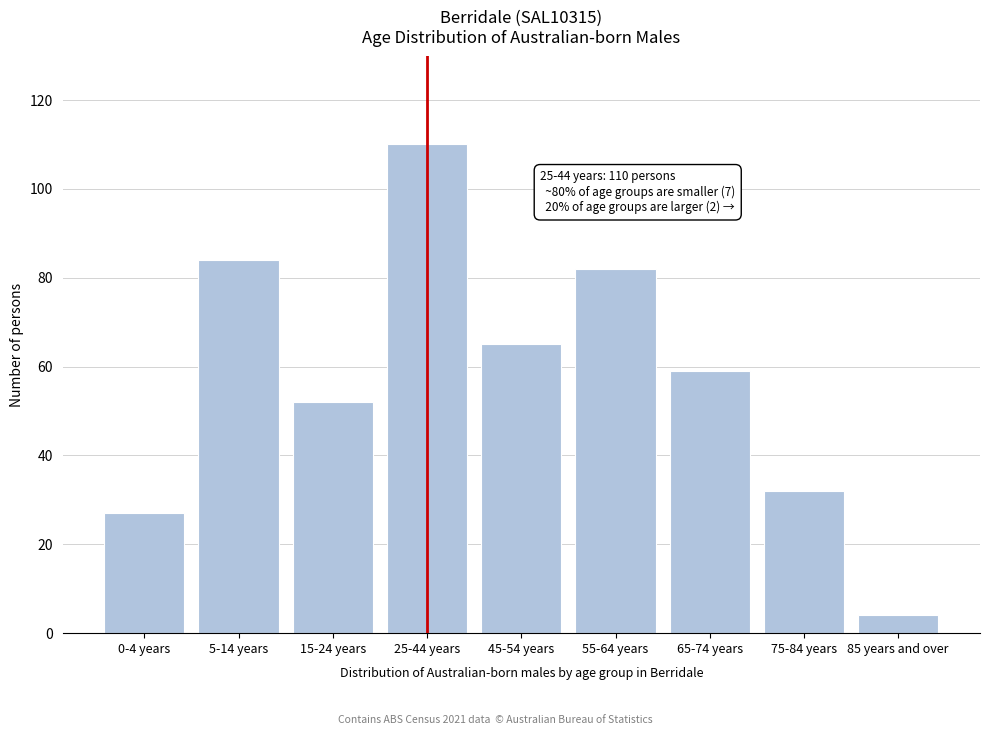

Reading right to left, what are all the values shown in this chart?

4	32	59	82	65	110	52	84	27